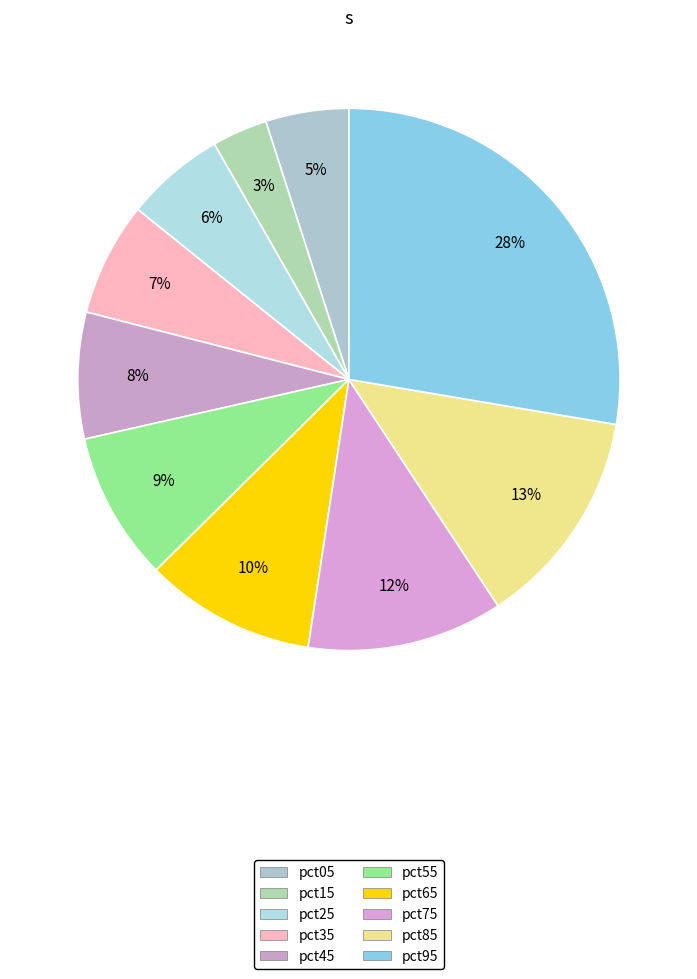

Does pct95 account for over 50% of the chart?

No